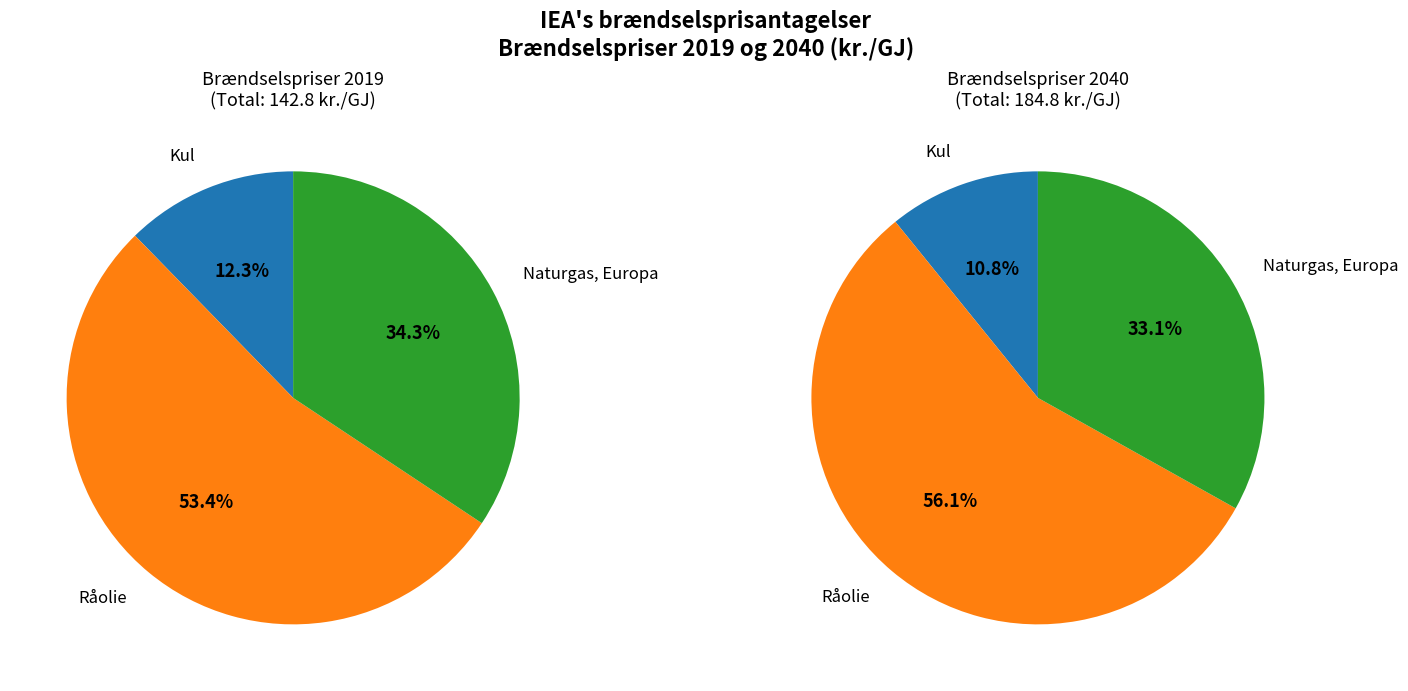

Is it true that Kul is 23% of the pie?

False